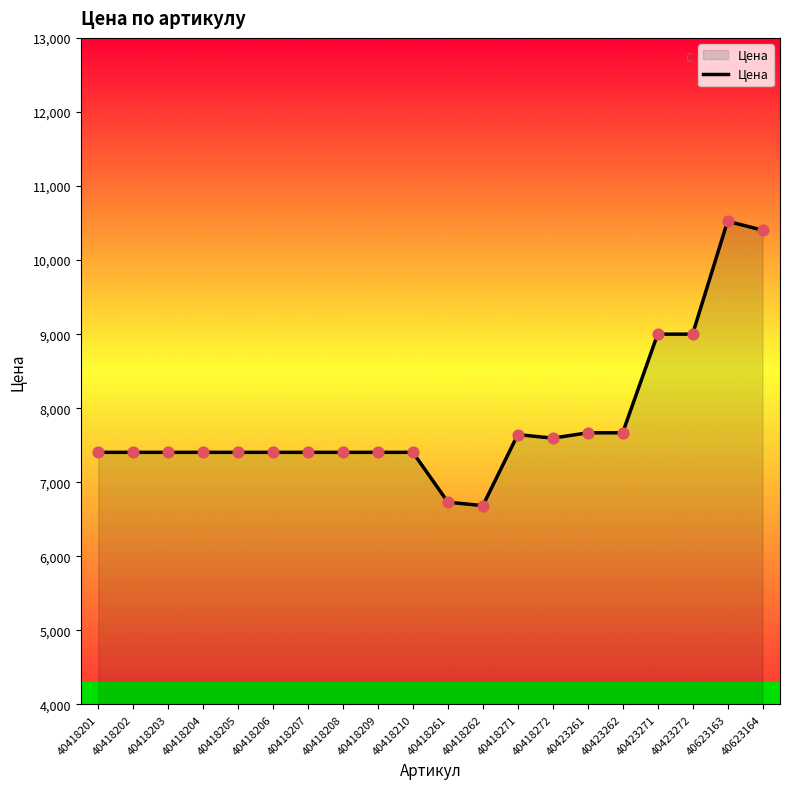

Approximately how many times larger is the value at 40418261 compared to 40418204?

0.9